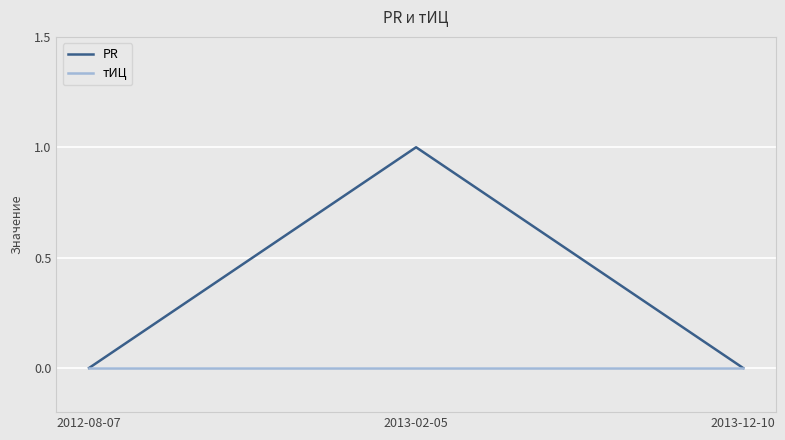

Is it true that тИЦ equals 0 at 2013-02-05?

True